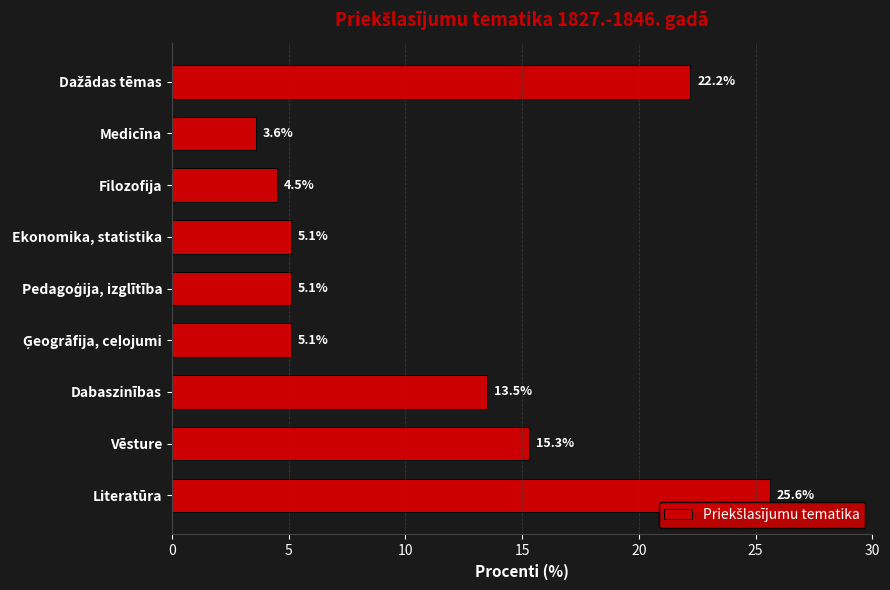

What is the minimum value shown in the chart?

3.6